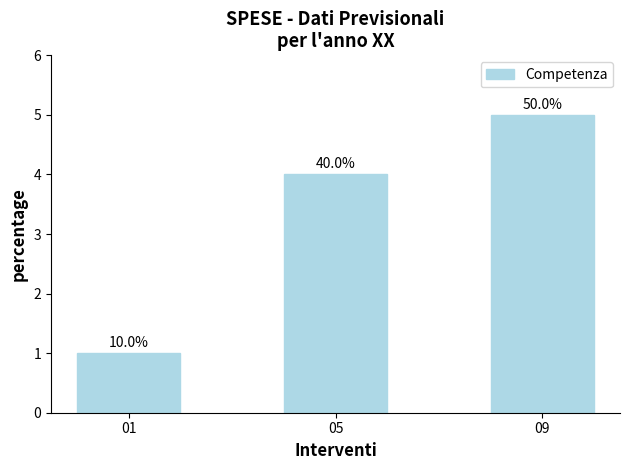

Is it true that the value at 01 is 1?

False